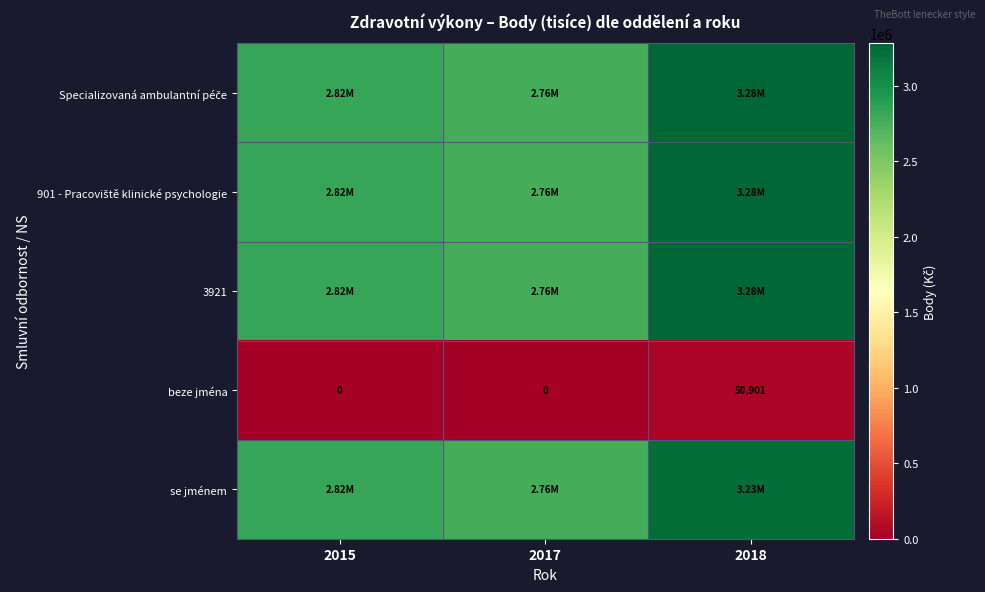

What is the difference between the maximum and minimum values in the 3921 series?

519945.0